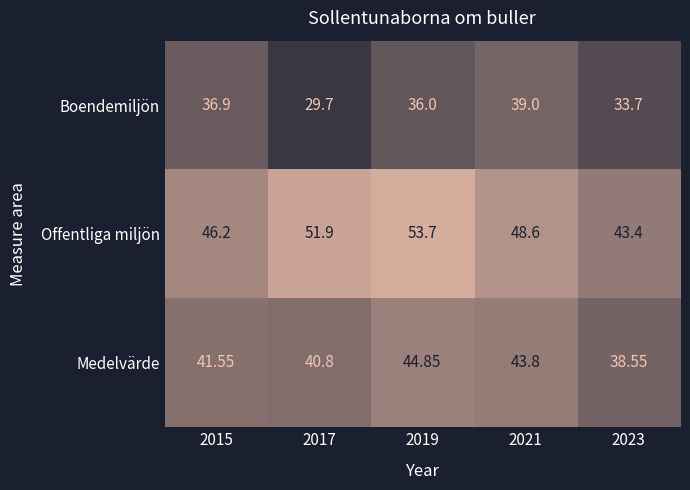

Which series has the largest total across all categories?

Offentliga miljön